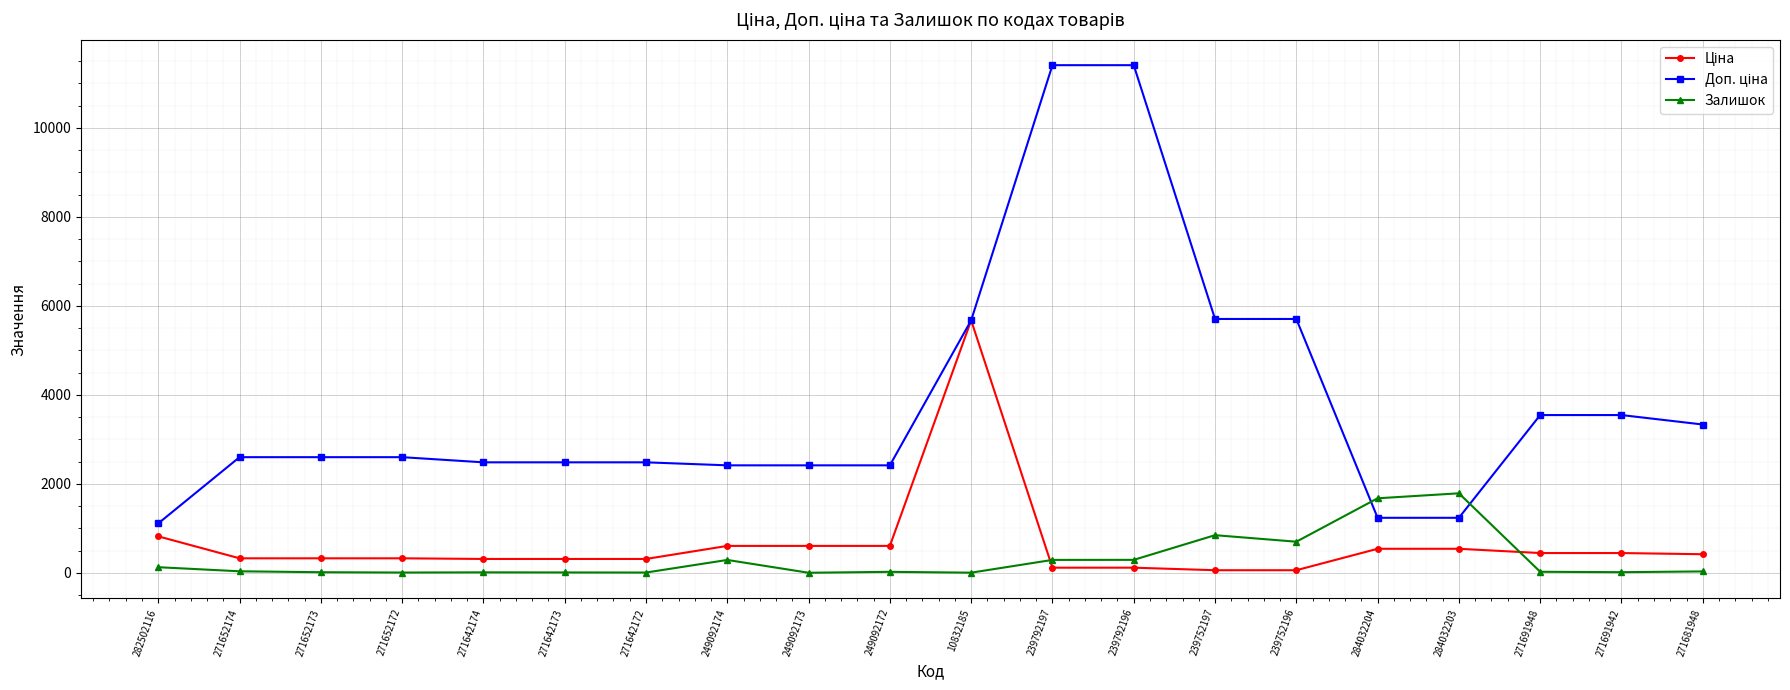

What is the spread (max minus min) of values at 284032204?

1135.0